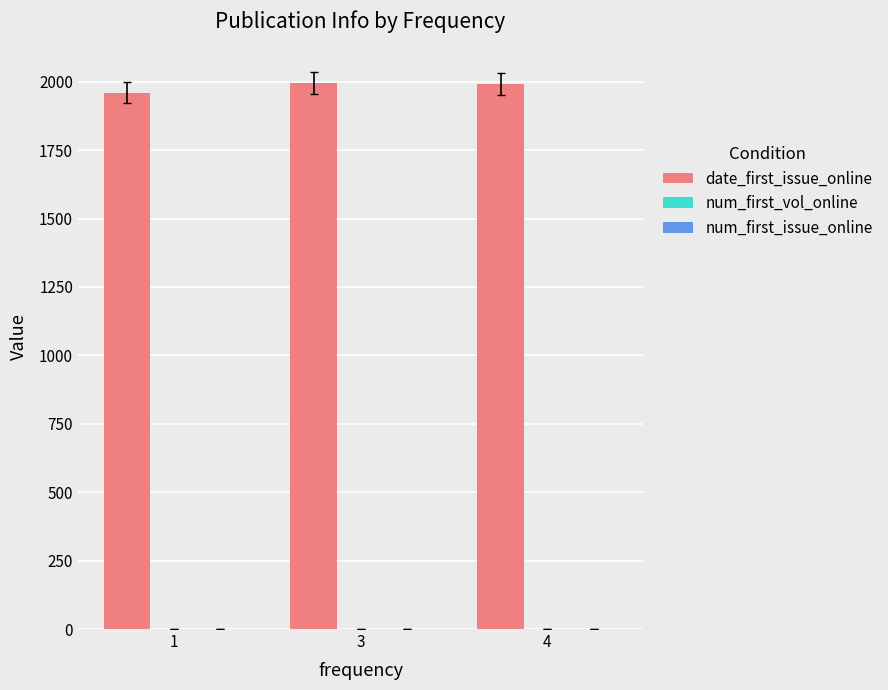

Which series has the largest total across all categories?

date_first_issue_online